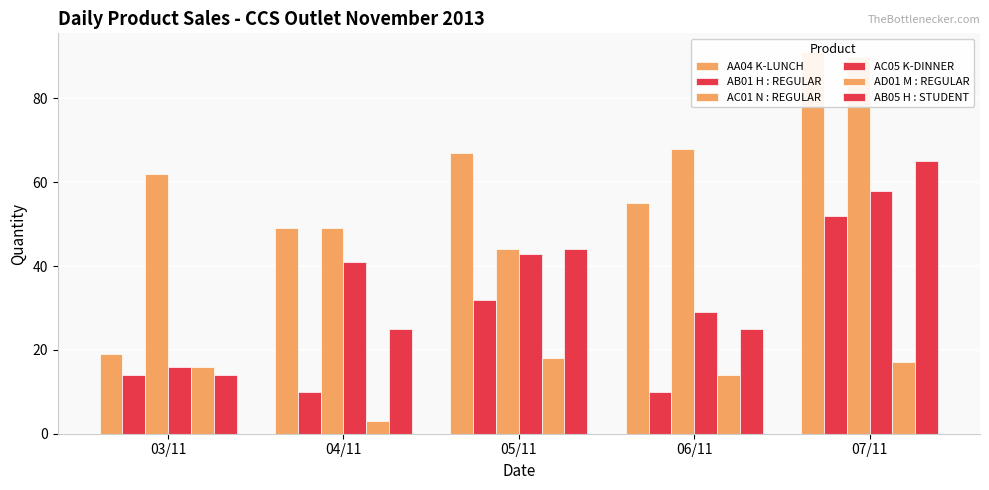

What is the value of the AC05 K-DINNER bar at the 4th from the left?

29